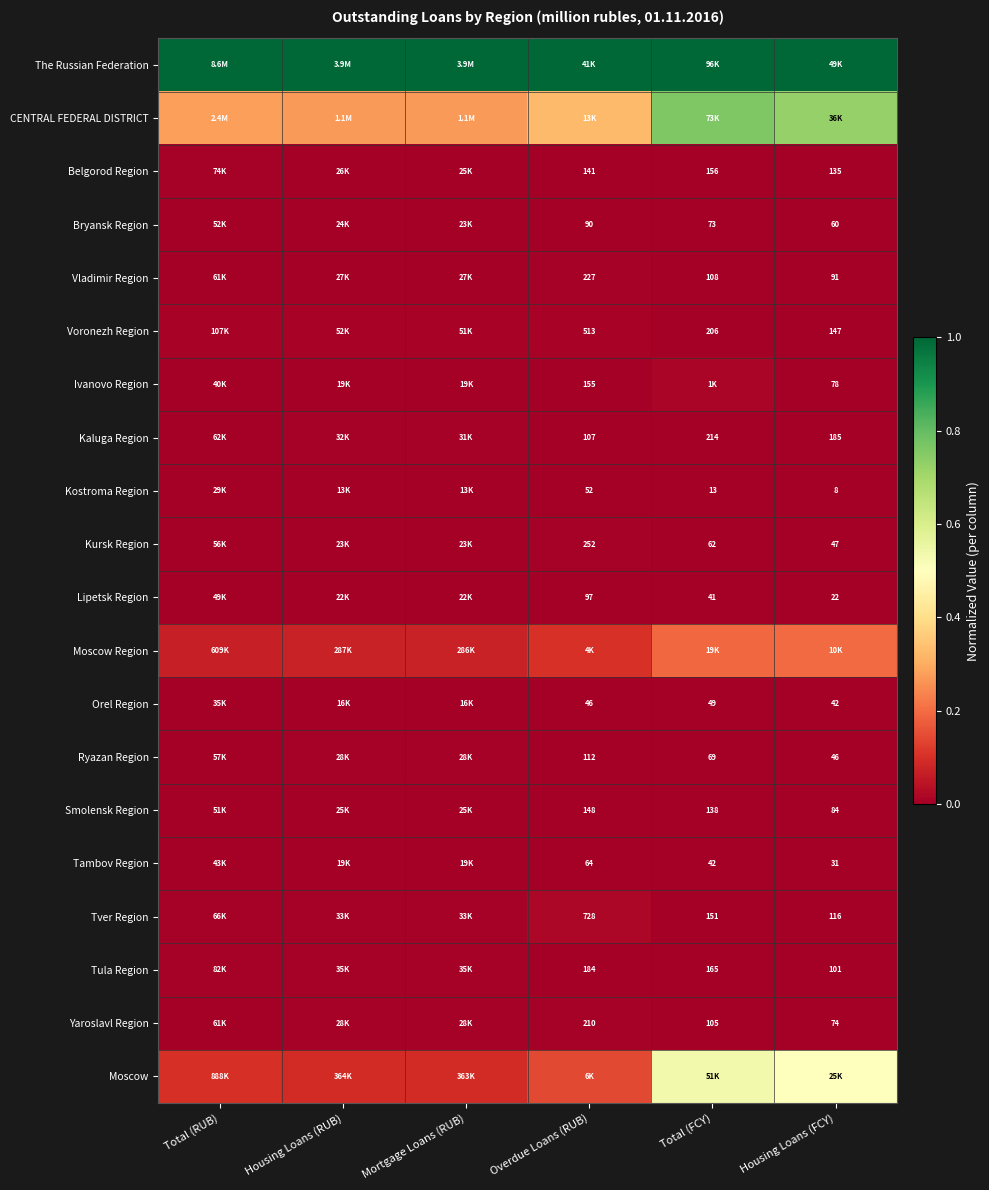

Rank the series by their maximum value, from highest to lowest.

The Russian Federation, CENTRAL FEDERAL DISTRICT, Moscow, Moscow Region, Tver Region, Ivanovo Region, Voronezh Region, Tula Region, Belgorod Region, Kursk Region, Kaluga Region, Vladimir Region, Yaroslavl Region, Ryazan Region, Smolensk Region, Bryansk Region, Lipetsk Region, Tambov Region, Orel Region, Kostroma Region